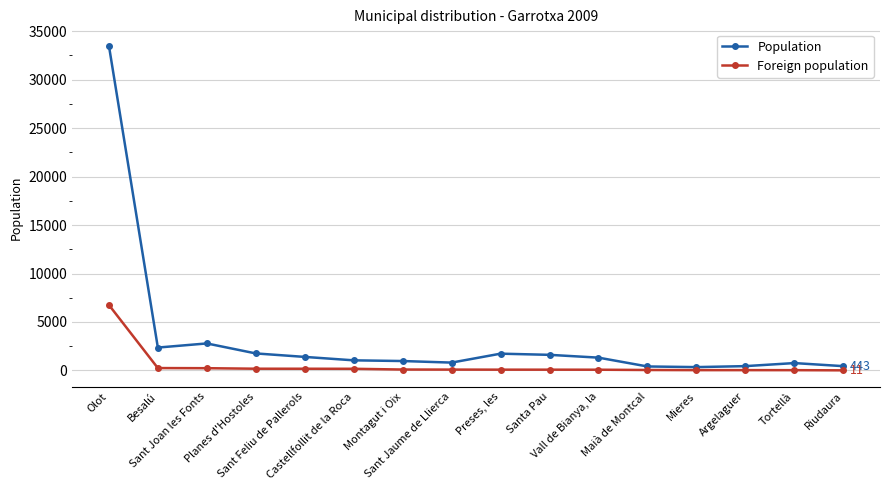

What position from the left is Preses, les?

9